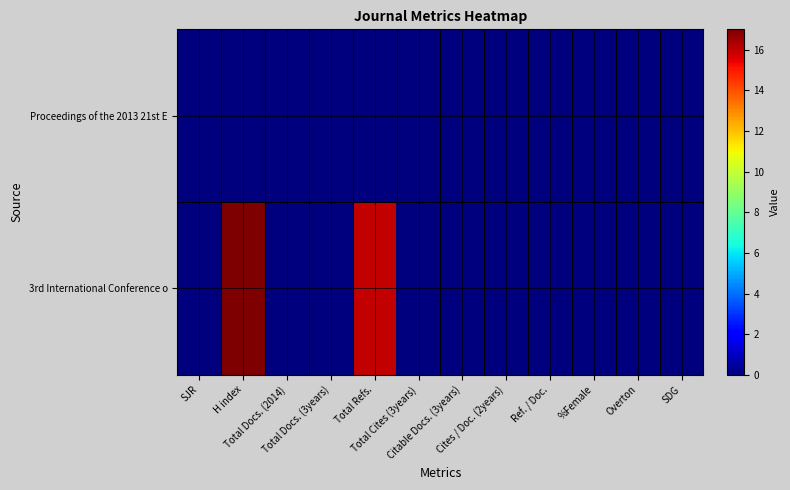

At Total Docs. (3years), list the series in order from smallest to largest.

Proceedings of the 2013 21st E, 3rd International Conference o